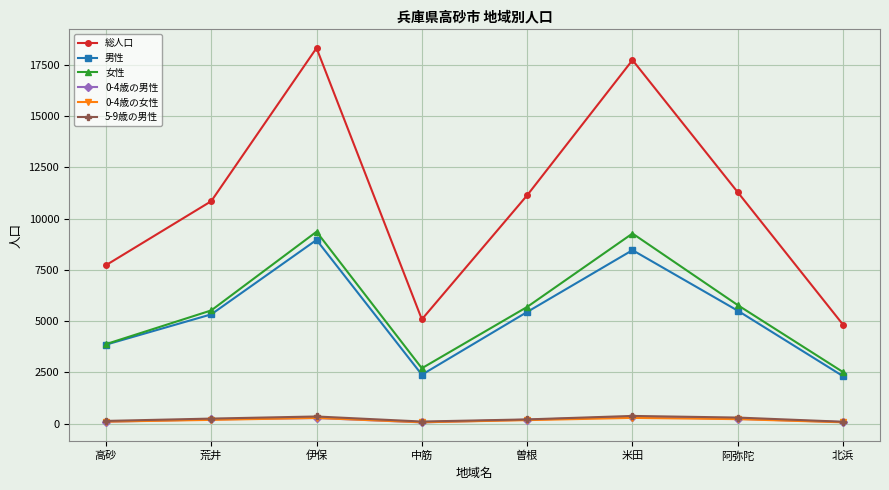

What position from the left is 米田?

6